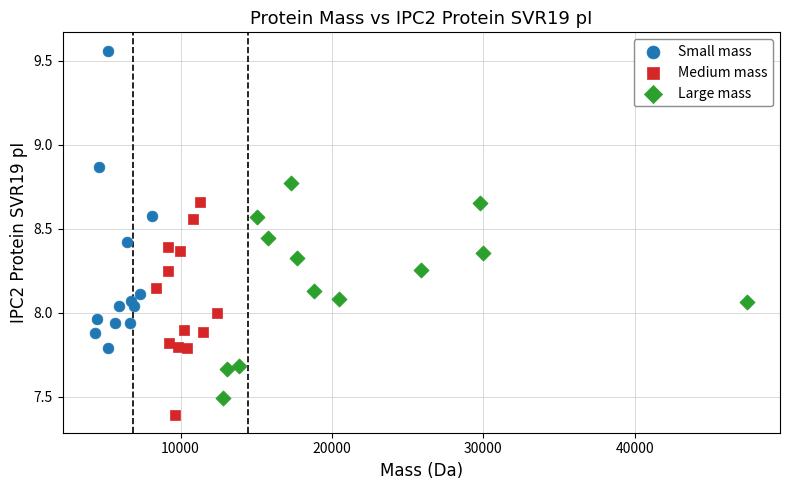

Which series contains the highest Y value?

Small mass